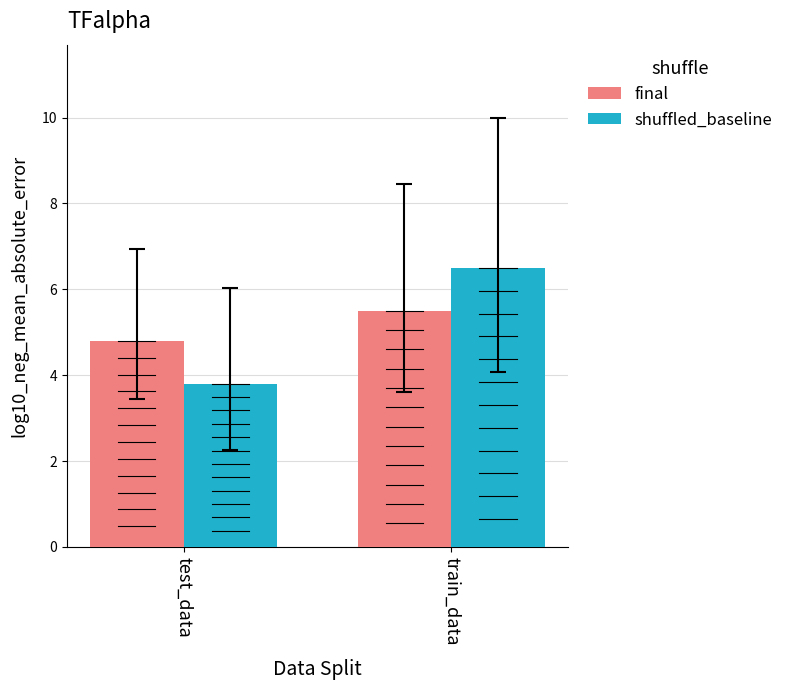

Which series has the largest range (max minus min)?

shuffled_baseline